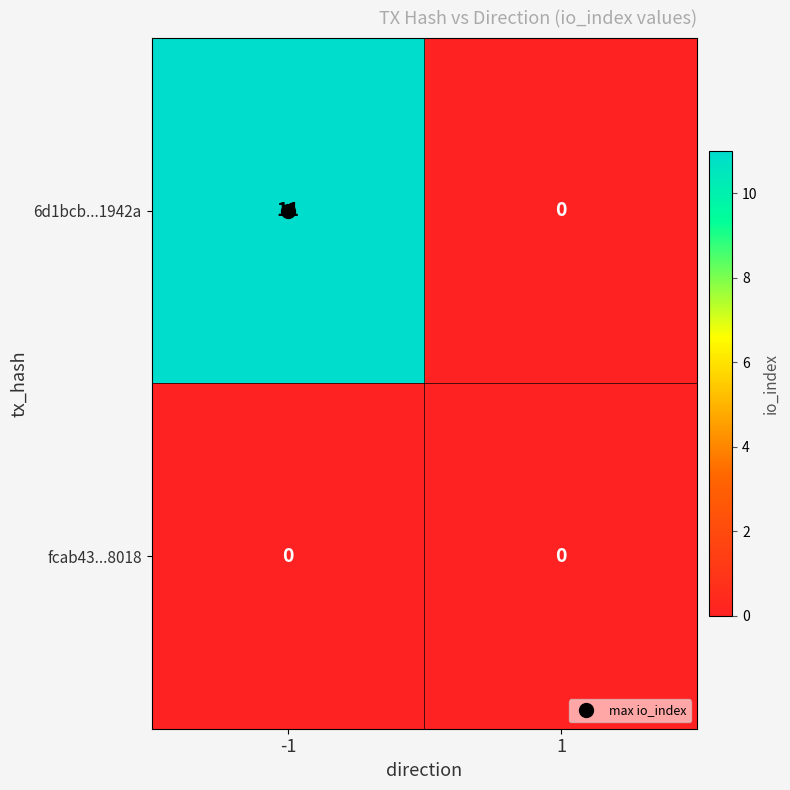

Rank the categories by 6d1bcb...1942a value from lowest to highest.

1, -1